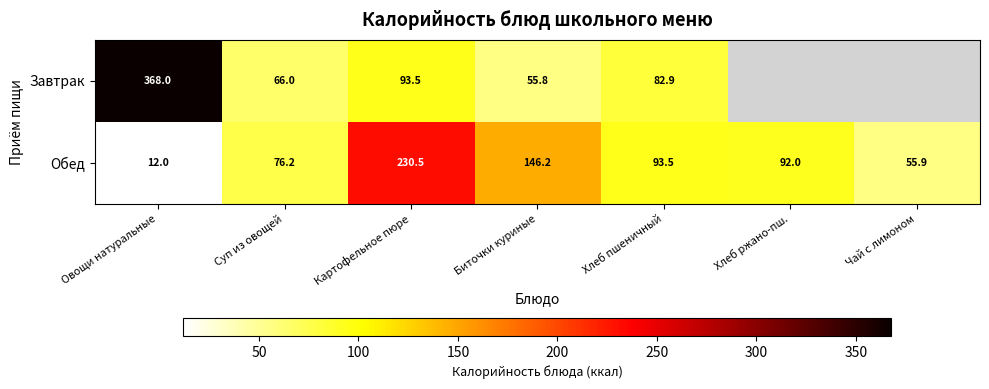

What is the sum of all Обед values?

706.3